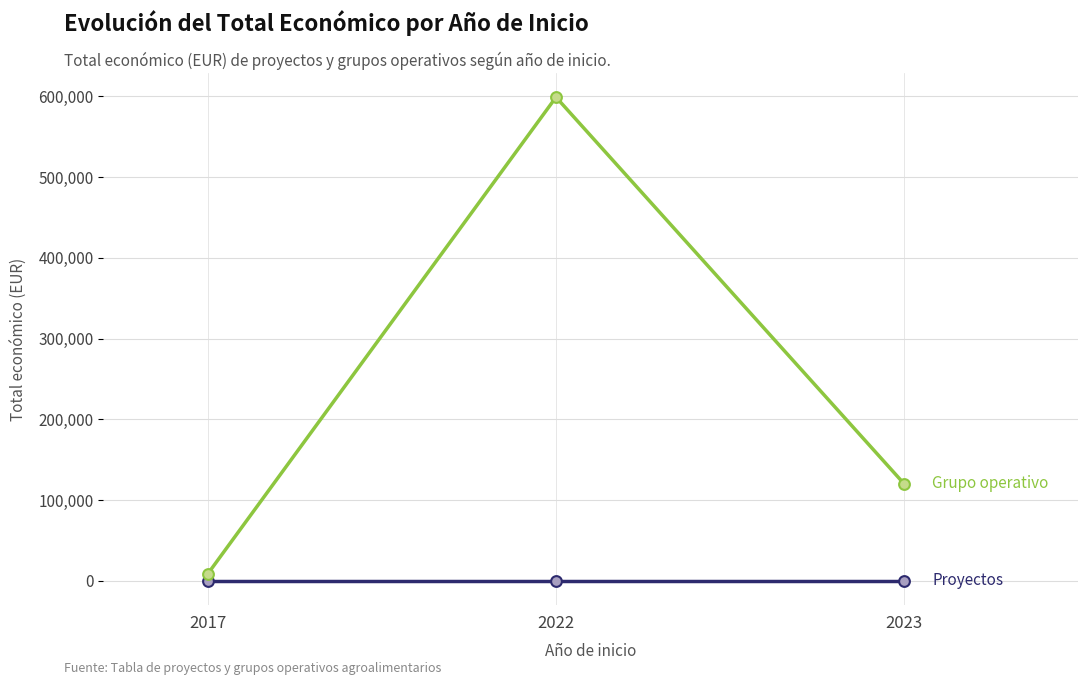

At which category is the sum across all series the highest?

2022